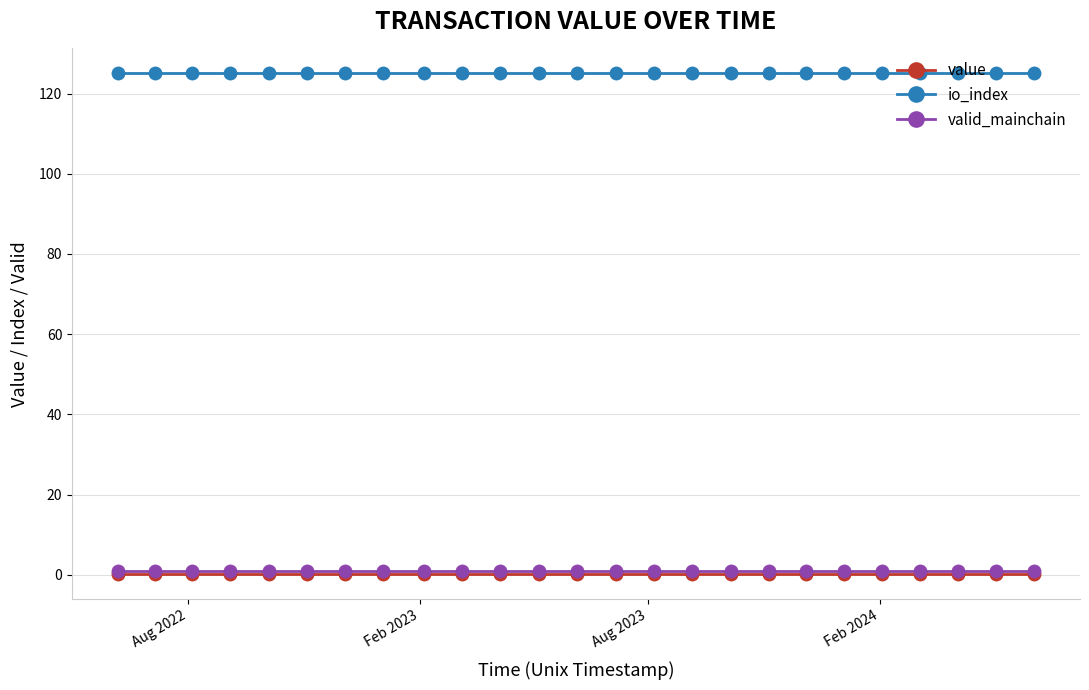

At how many categories does at least one series exceed 99?

25